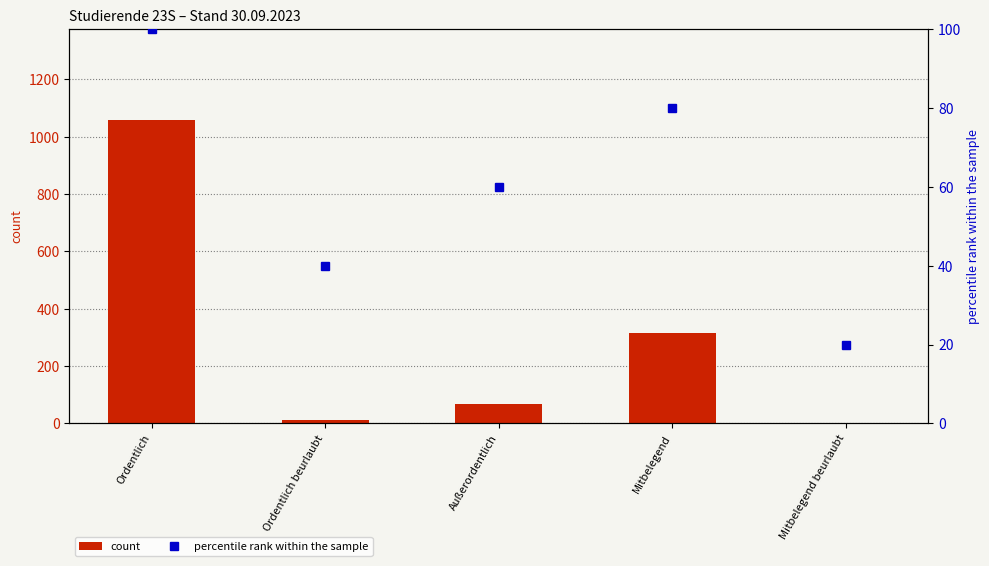

Rank the series by their maximum value, from lowest to highest.

percentile rank within the sample, count